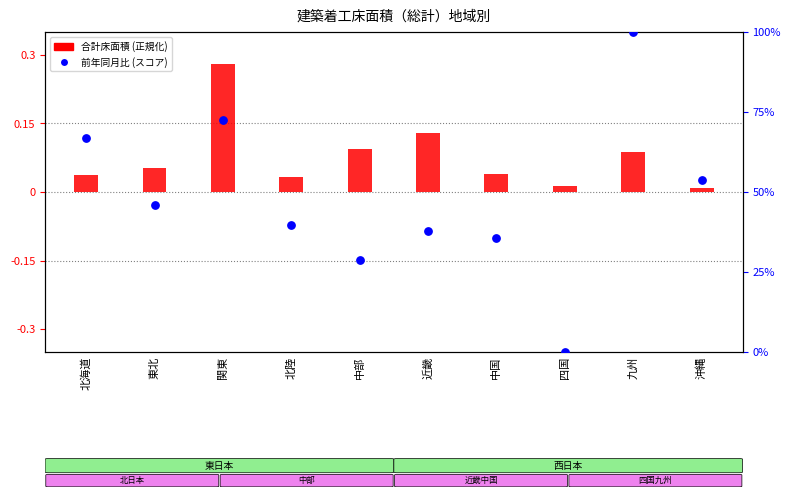

What are all the series names shown in the legend?

合計床面積 (正規化), 前年同月比 (スコア)